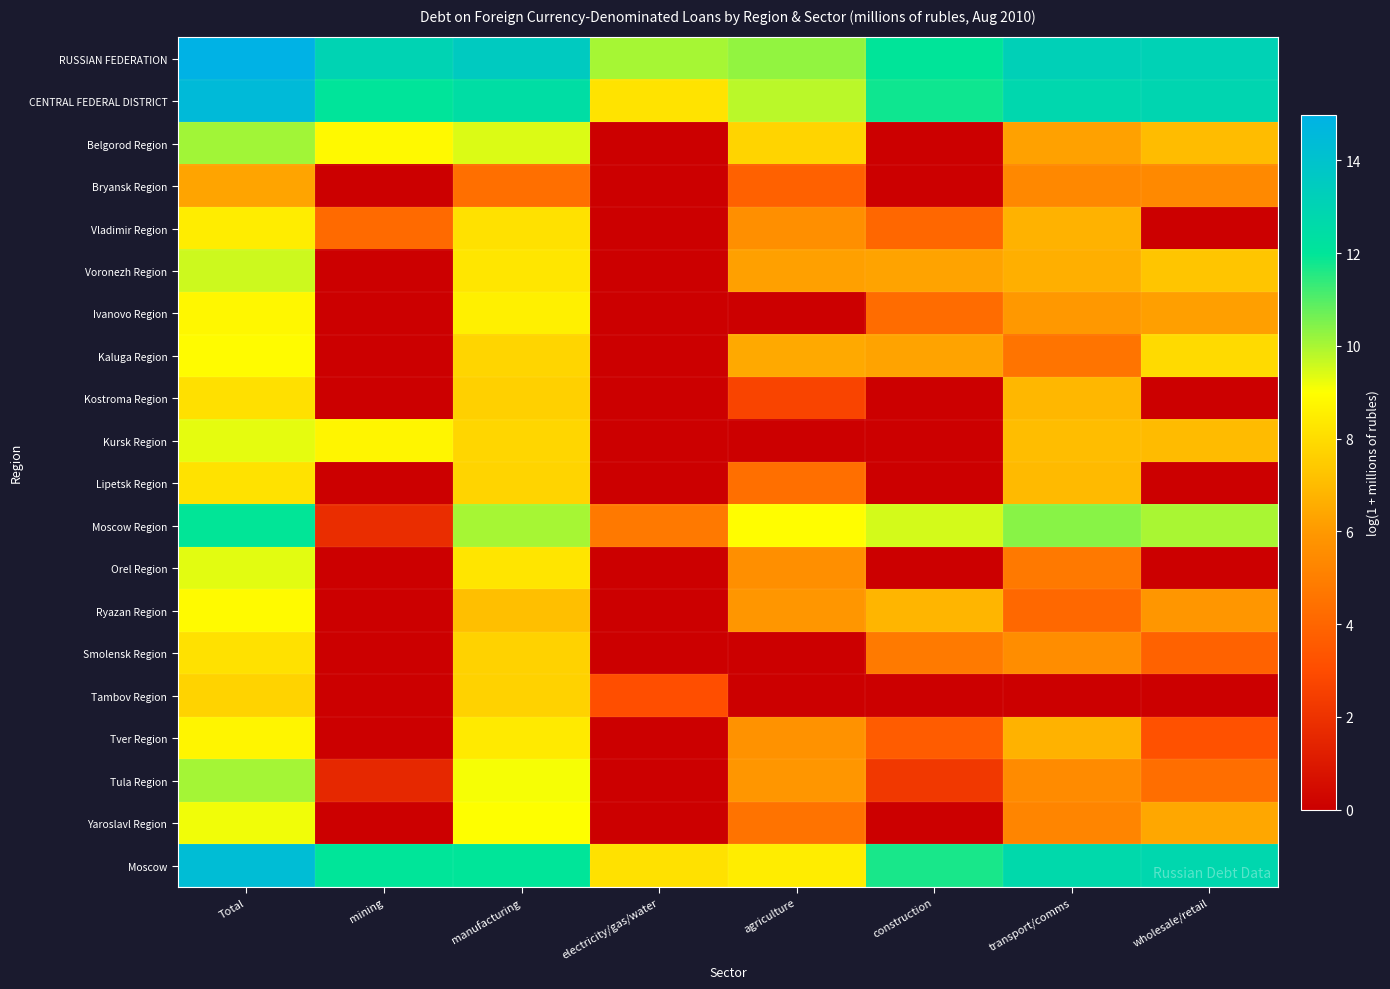

Which label corresponds to the smallest value in the chart?

electricity/gas/water